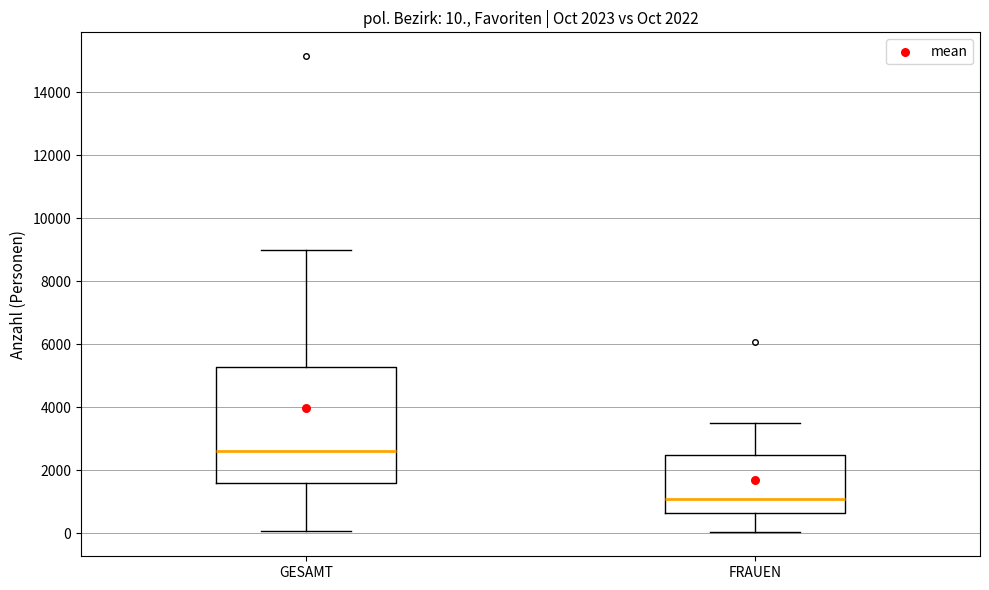

Comparing the boxes themselves (not the whiskers), which one is the tallest?

GESAMT